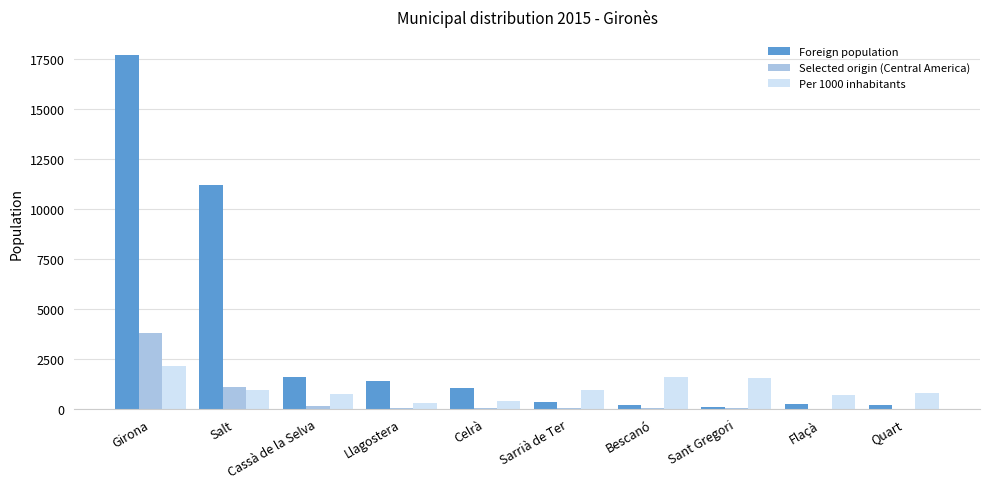

What is the sum of all Foreign population values?

34017